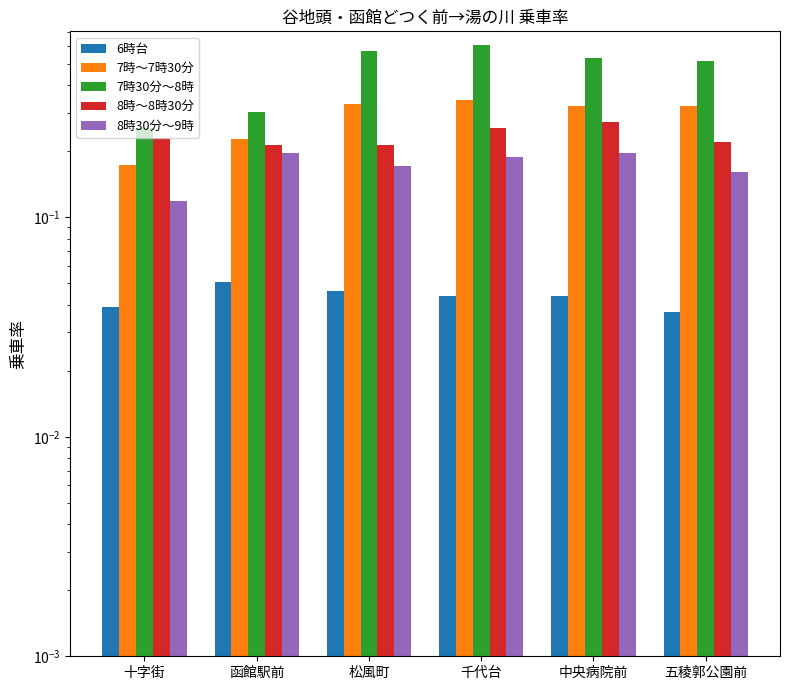

Is it true that 7時30分～8時 equals 0.5 at 五稜郭公園前?

True